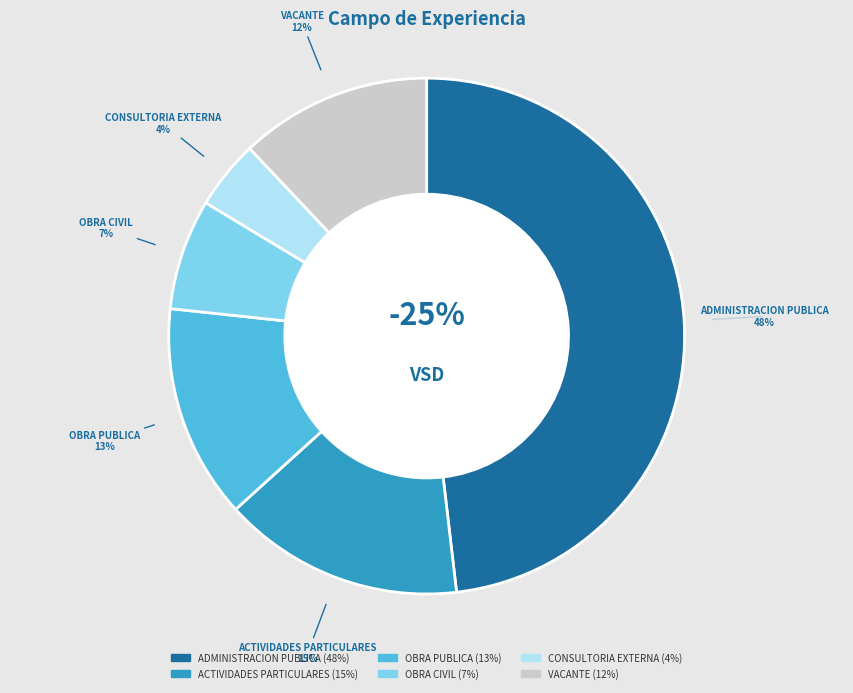

What is the smallest slice in the pie chart?

CONSULTORIA EXTERNA